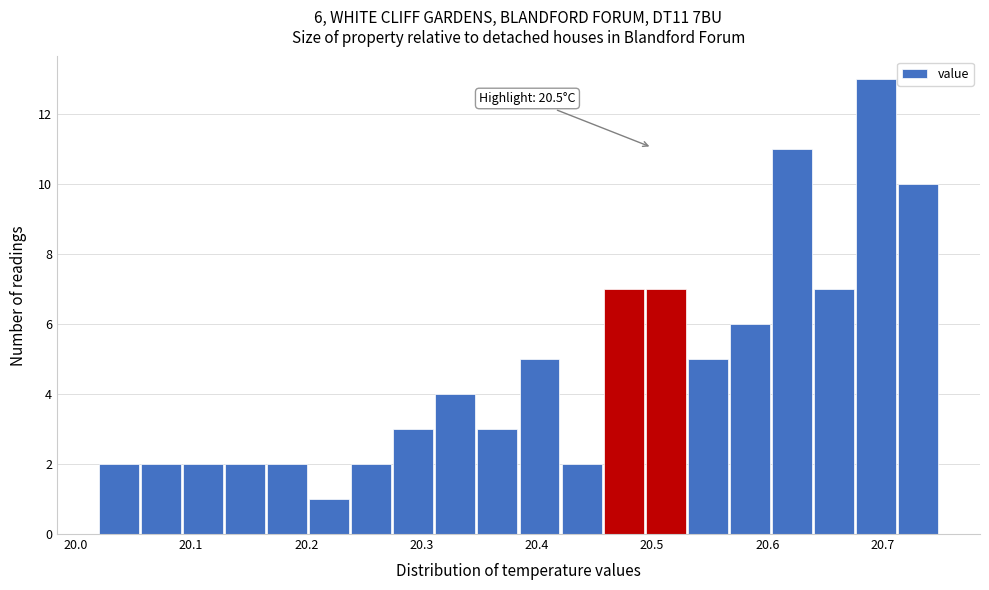

Read against the x-axis, roughly where is the centre of the tallest bar?

20.69